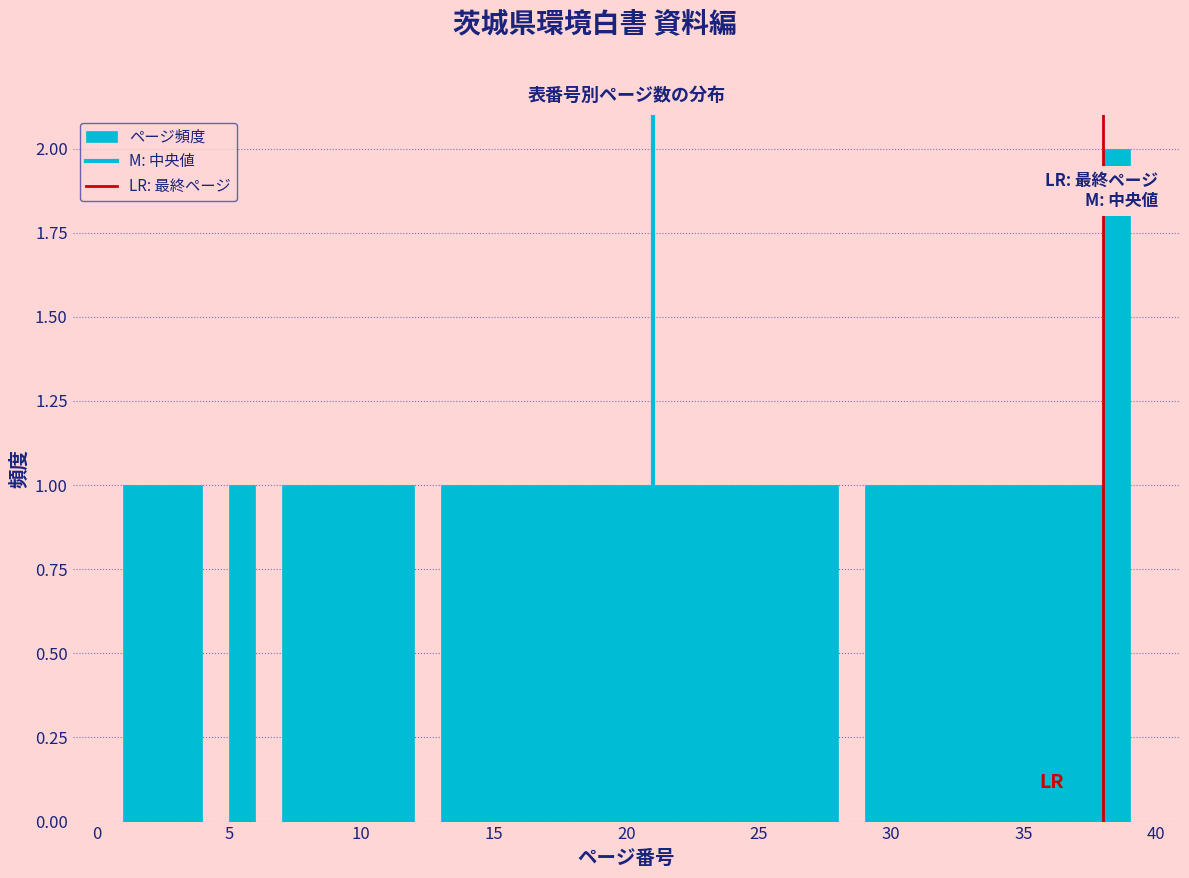

Read against the x-axis, roughly where is the centre of the tallest bar?

38.5